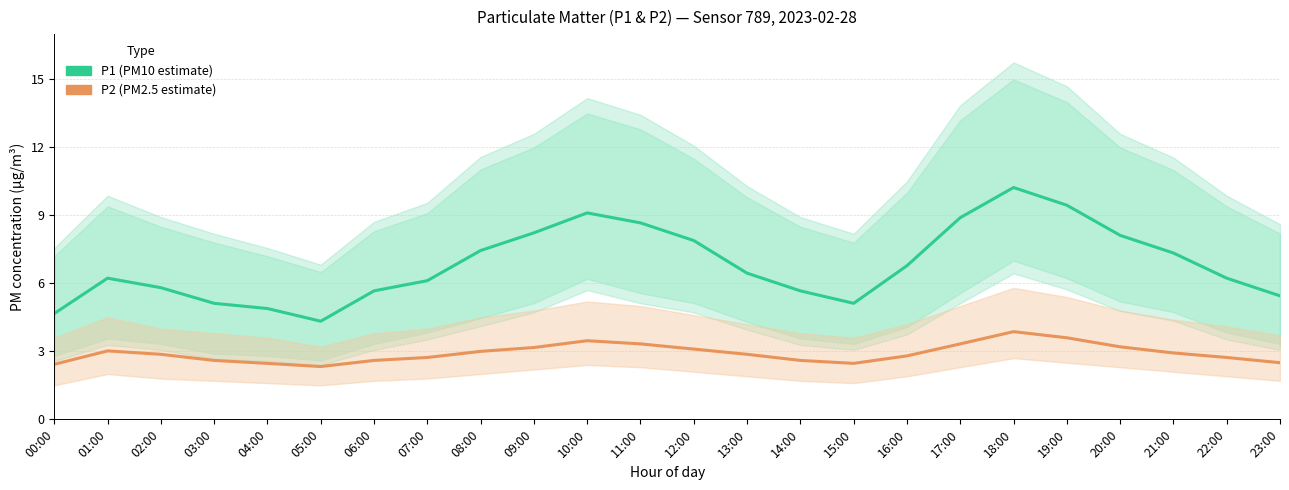

True or false: P1 (PM10 estimate) and P2 (PM2.5 estimate) cross at least once.

False